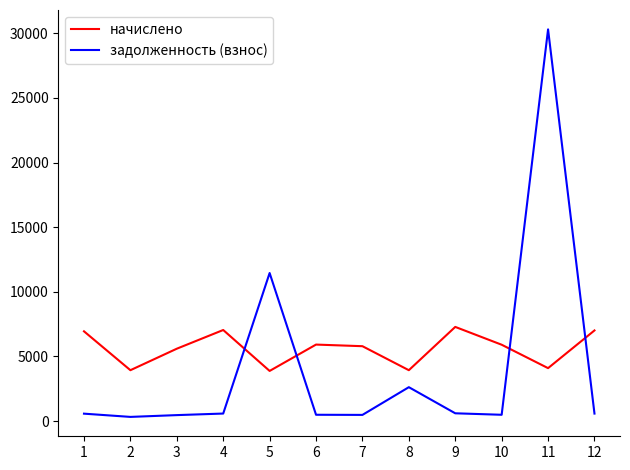

What is the difference between the maximum and second lowest values in the начислено series?

3348.1